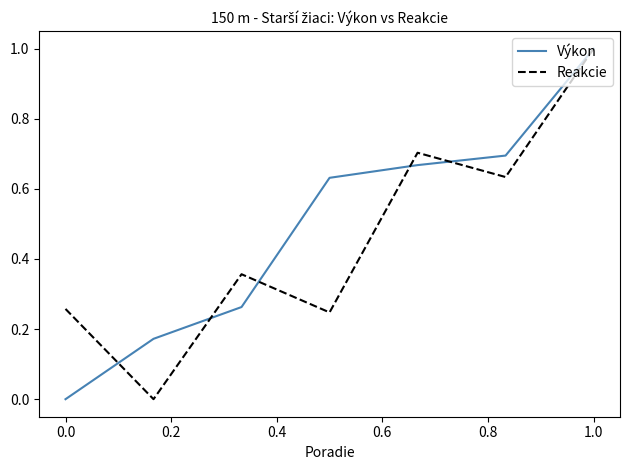

What are all the series names shown in the legend?

Výkon, Reakcie